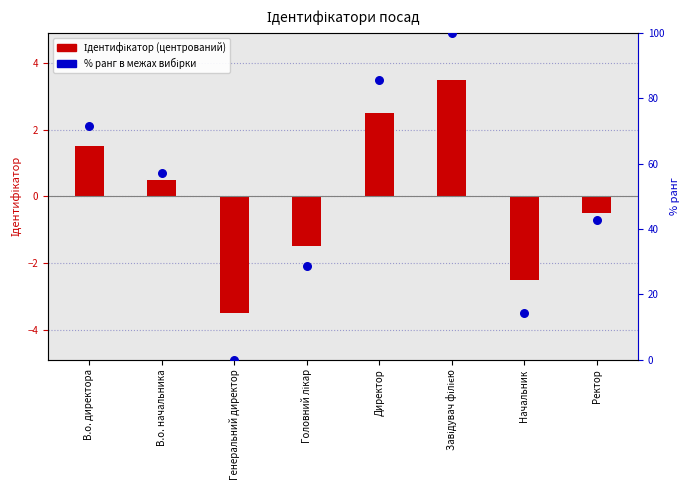

Which has a higher value, Головний лікар or Начальник?

Головний лікар